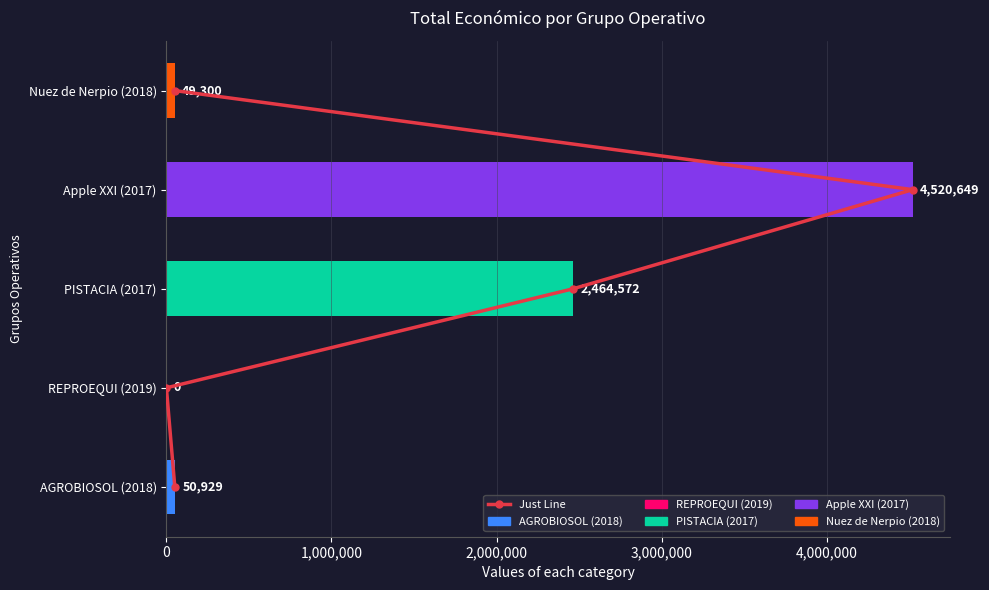

What is the greatest value displayed?

4520649